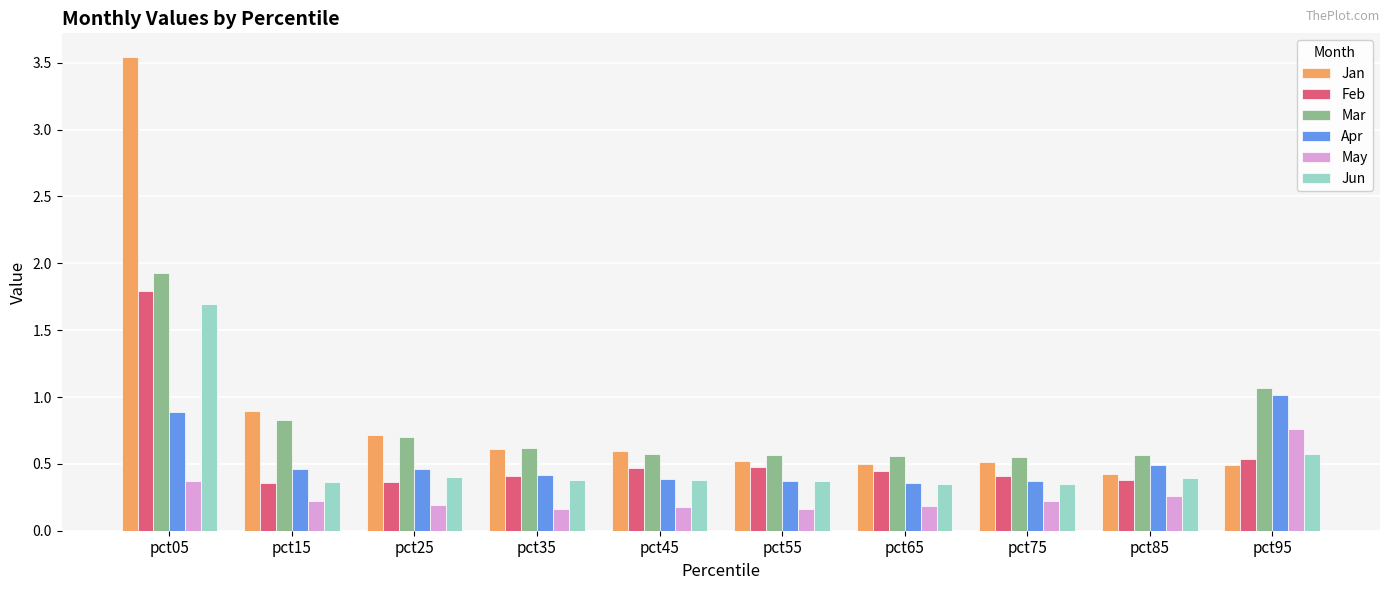

Count the Feb values in the range 0 to 1.

9